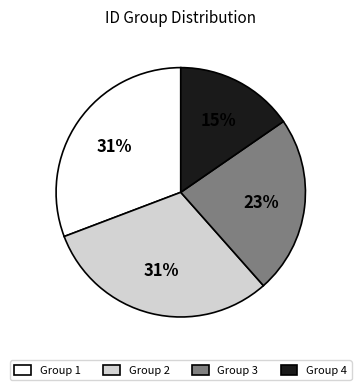

Combined, do Group 1 and Group 2 account for over 50%?

Yes